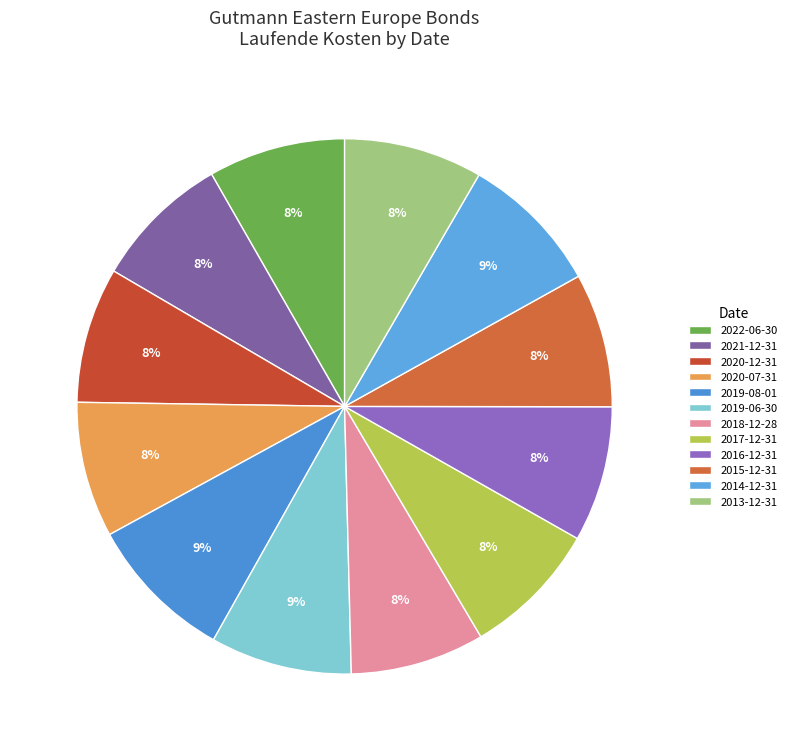

Combined, do 2015-12-31 and 2013-12-31 account for over 50%?

No